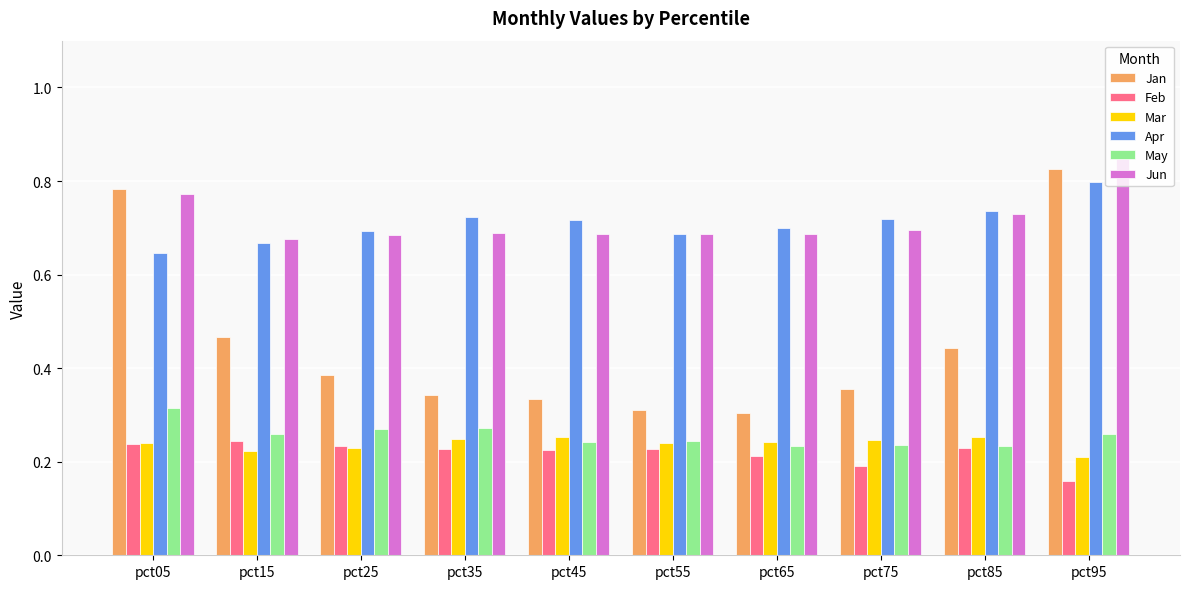

Is it true that Feb equals 0.2 at pct35?

True